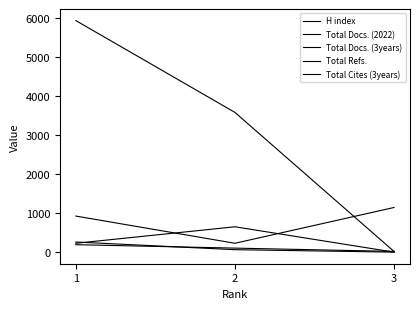

What is the value of the Total Refs. point at the 2nd from the left?

232